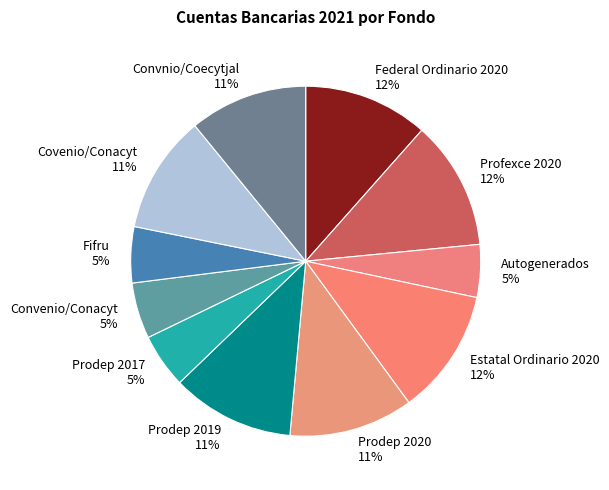

How many slices are in this pie chart?

11